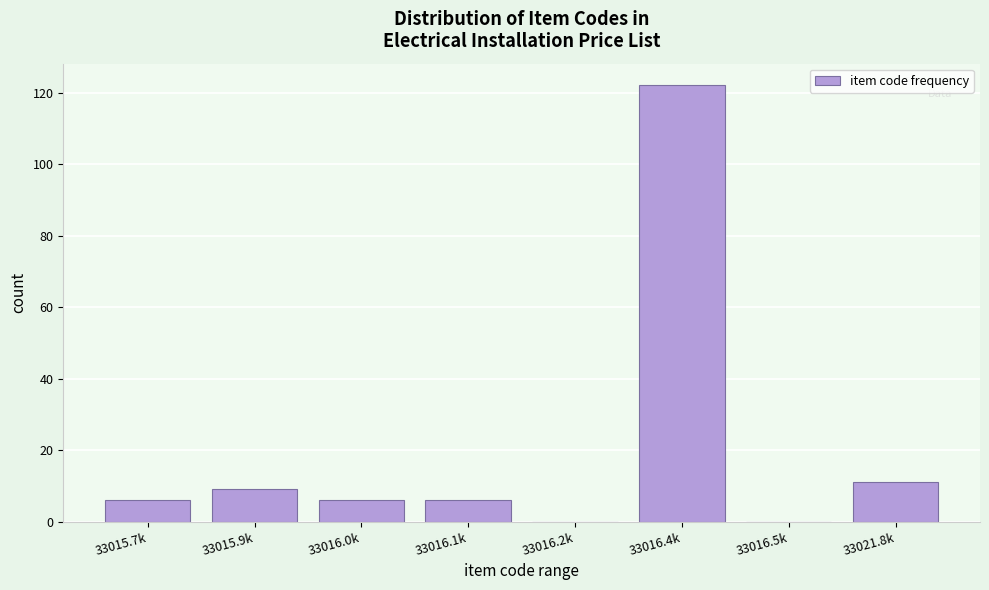

Reading left to right, what are all the values shown in this chart?

33015.7k=6	33015.9k=9	33016.0k=6	33016.1k=6	33016.2k=0	33016.4k=122	33016.5k=0	33021.8k=11